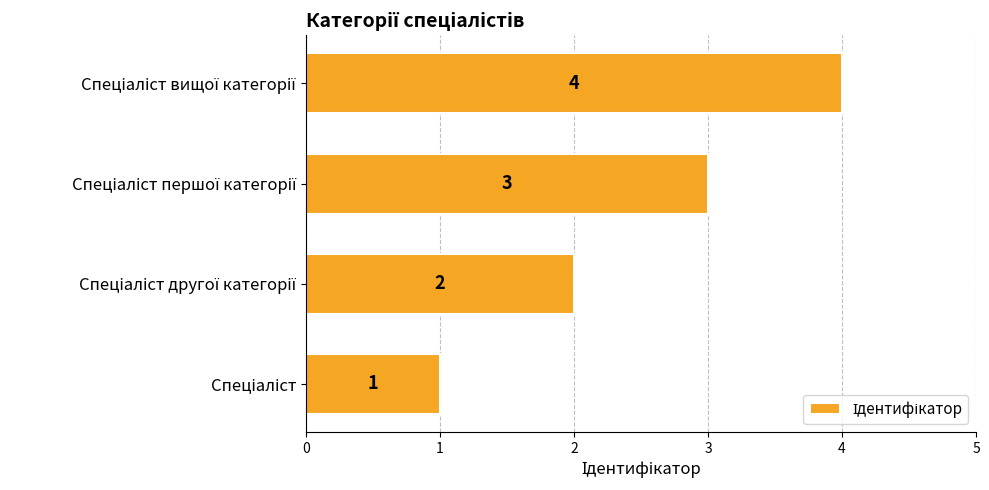

What is the sum of all values?

10